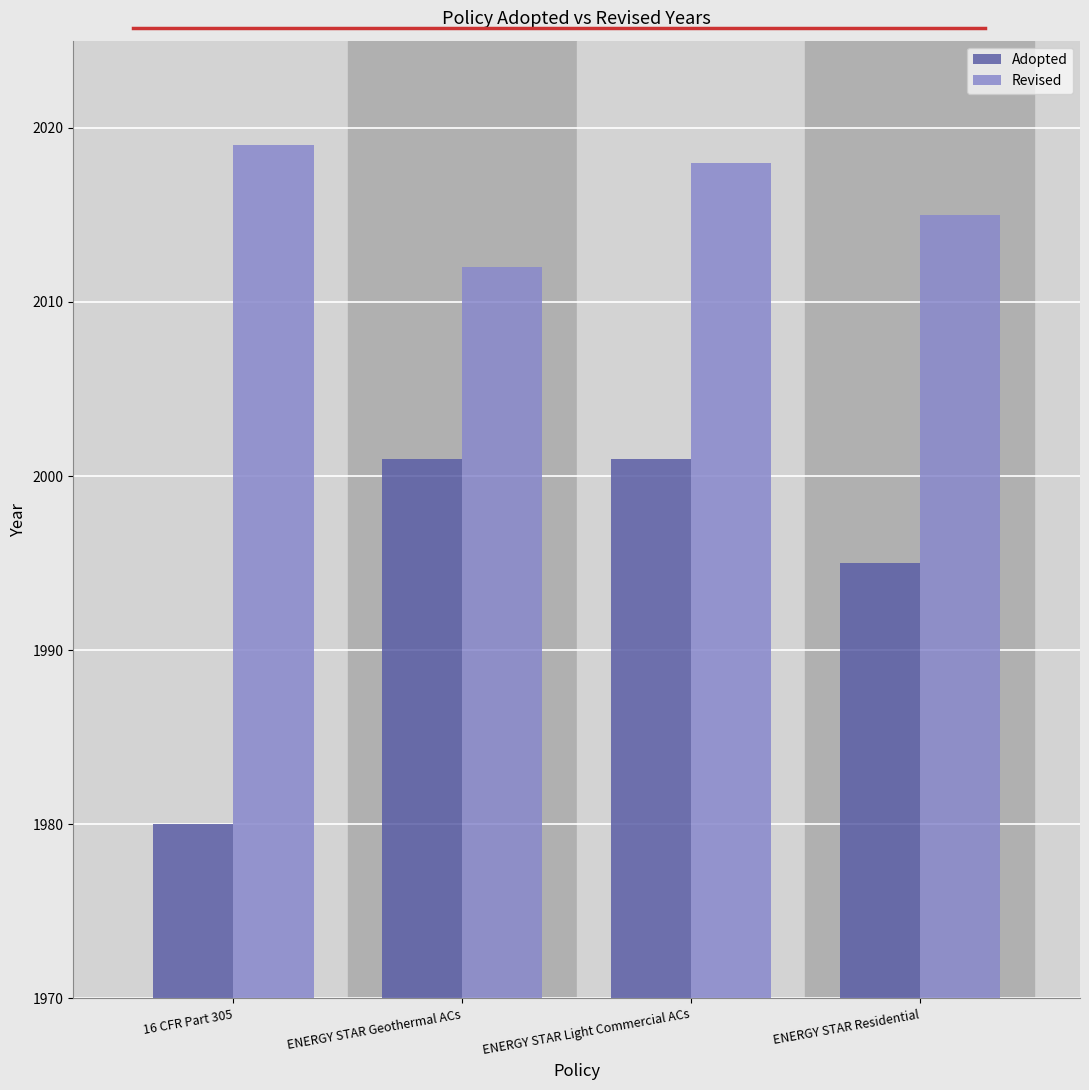

What is the difference between the second highest and minimum values in the Revised series?

6